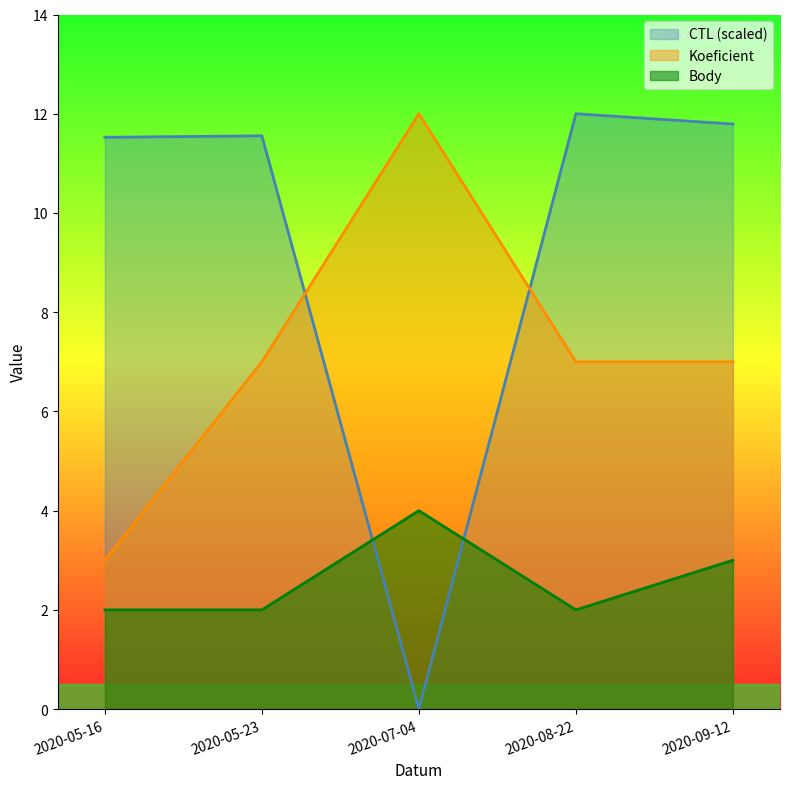

Which series has the widest spread of values?

CTL (scaled)